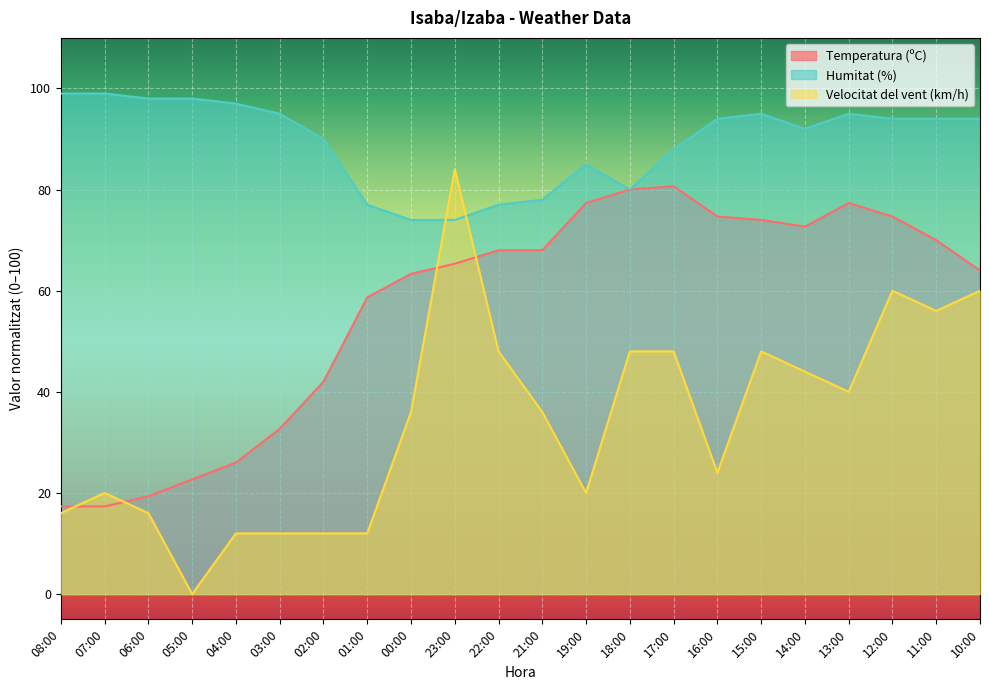

True or false: Humitat (%) and Temperatura (ºC) cross at least once.

False